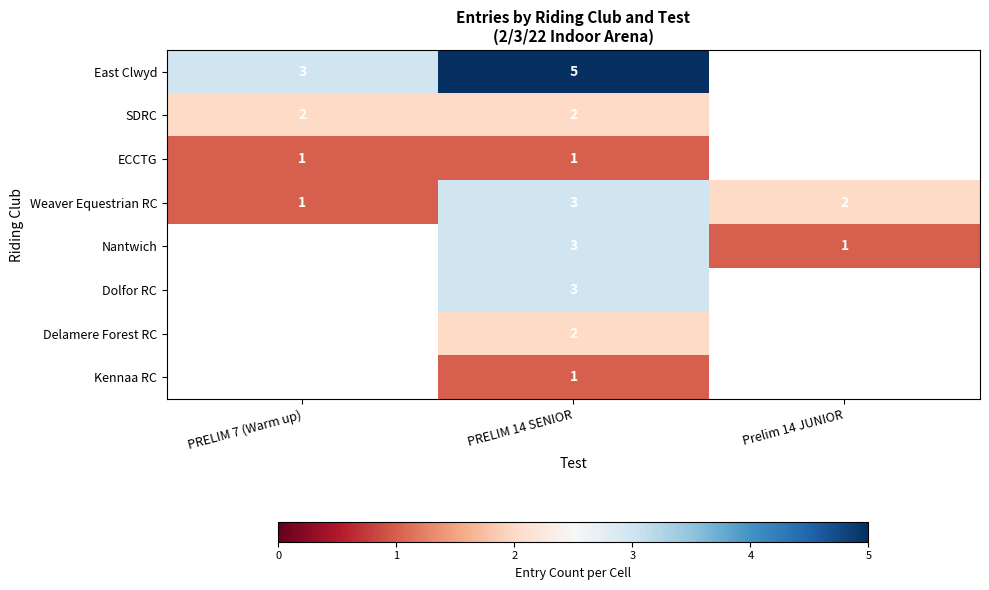

At which category is the sum across all series the highest?

PRELIM 14 SENIOR